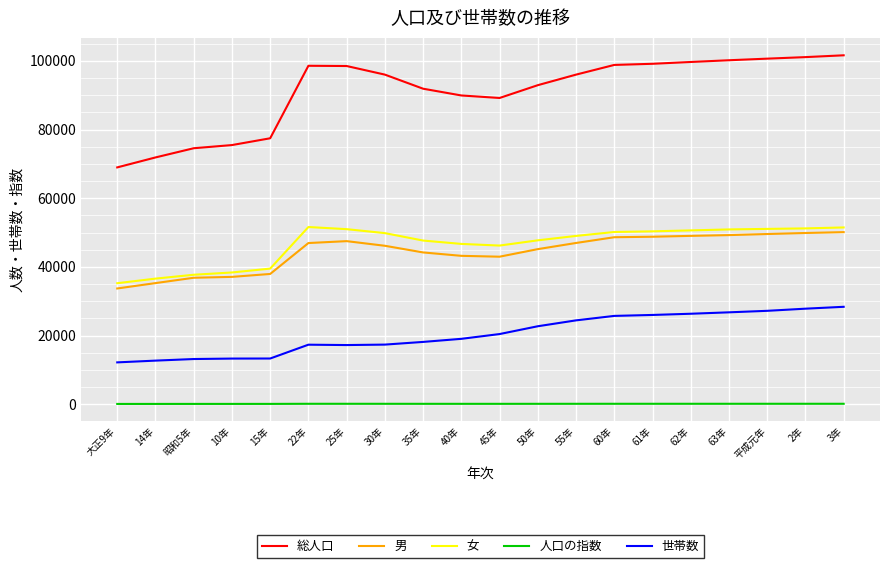

At which label does 総人口 first exceed 95999?

22年